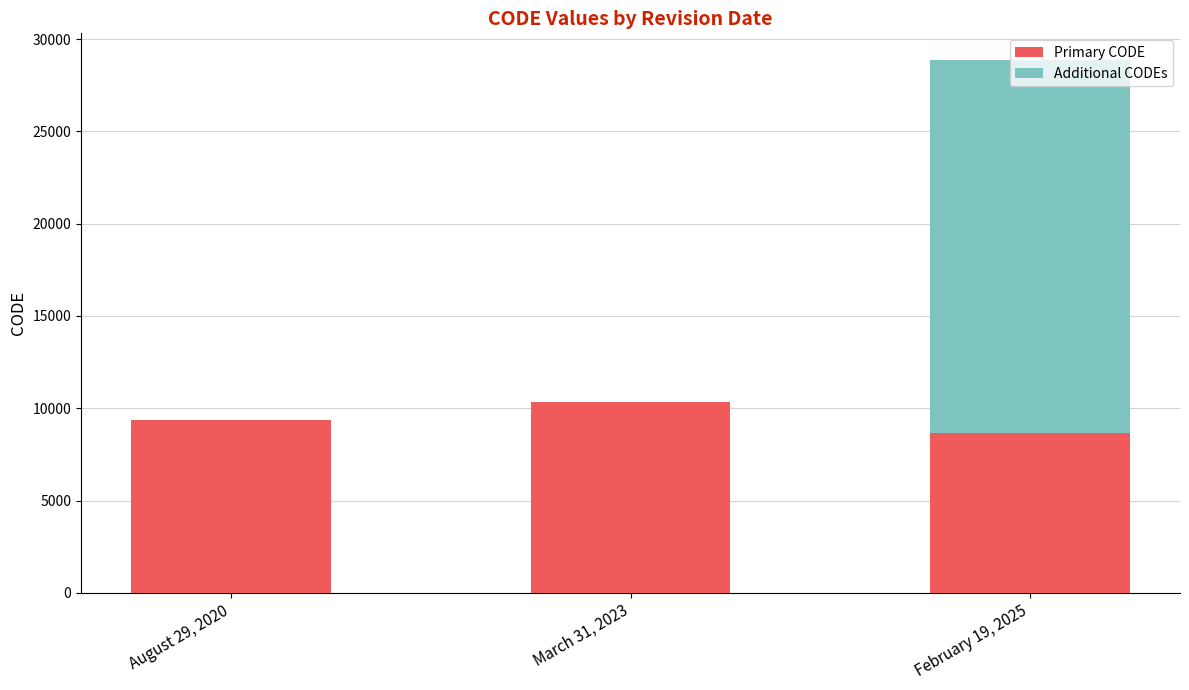

At which label is Primary CODE closest to 9499?

August 29, 2020